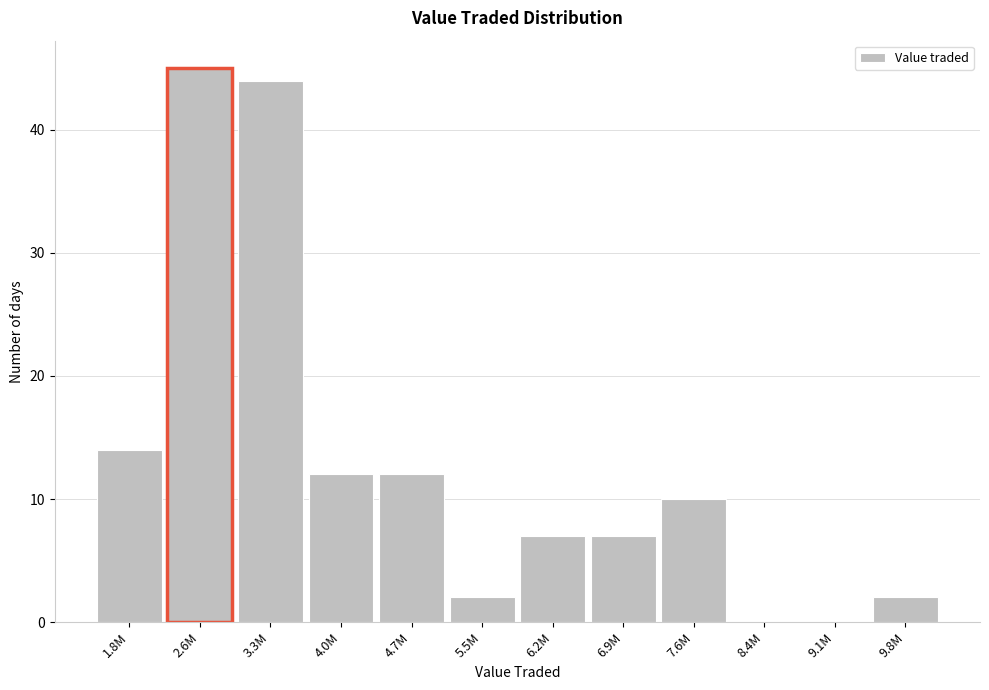

Reading left to right, extract all data points from this chart.

1.8M=14	2.6M=45	3.3M=44	4.0M=12	4.7M=12	5.5M=2	6.2M=7	6.9M=7	7.6M=10	8.4M=0	9.1M=0	9.8M=2